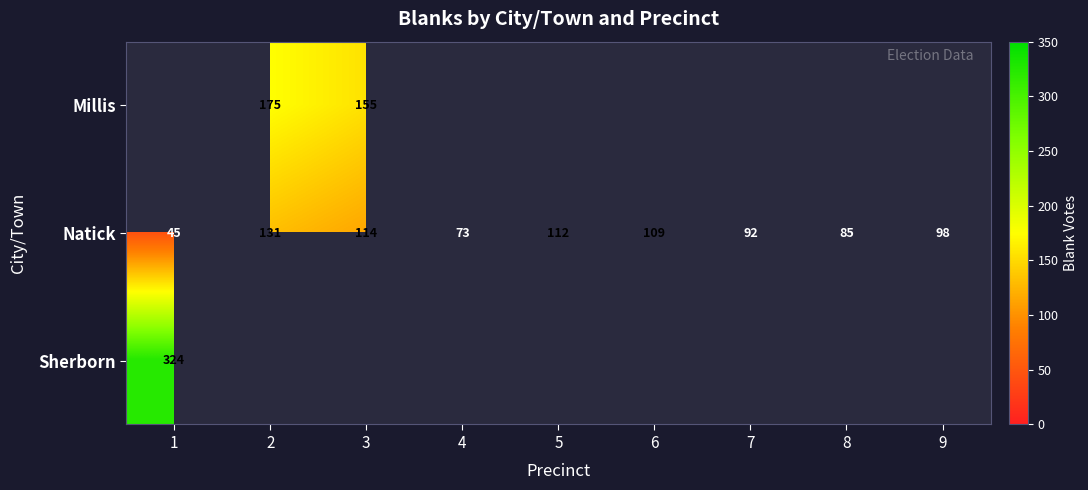

Count the number of categories in the chart.

9